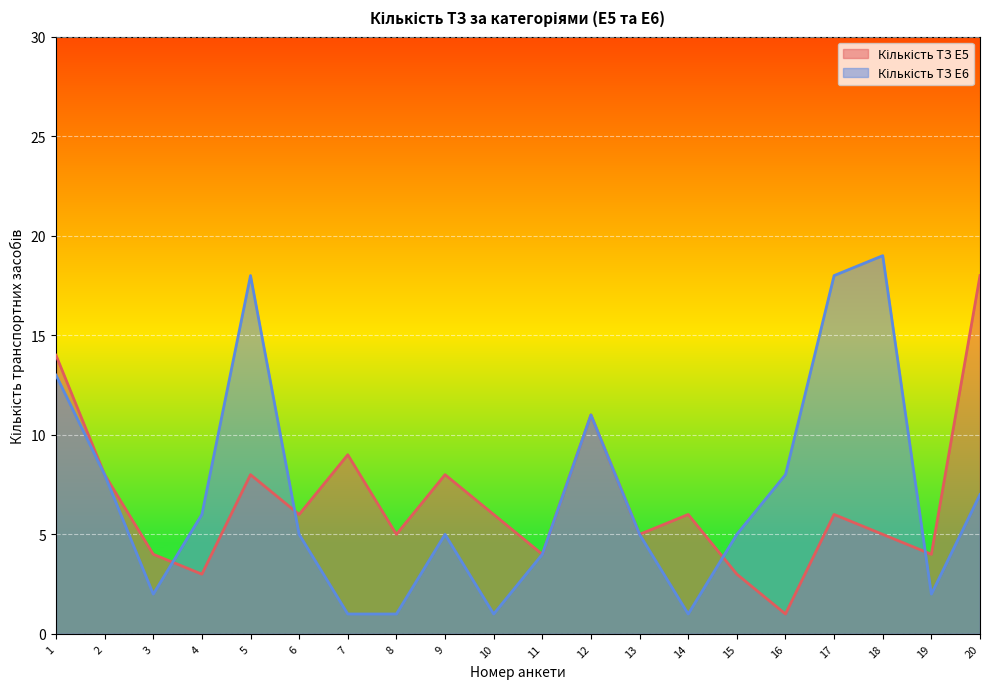

What is the difference between the maximum and second lowest values in the Кількість ТЗ E5 series?

15